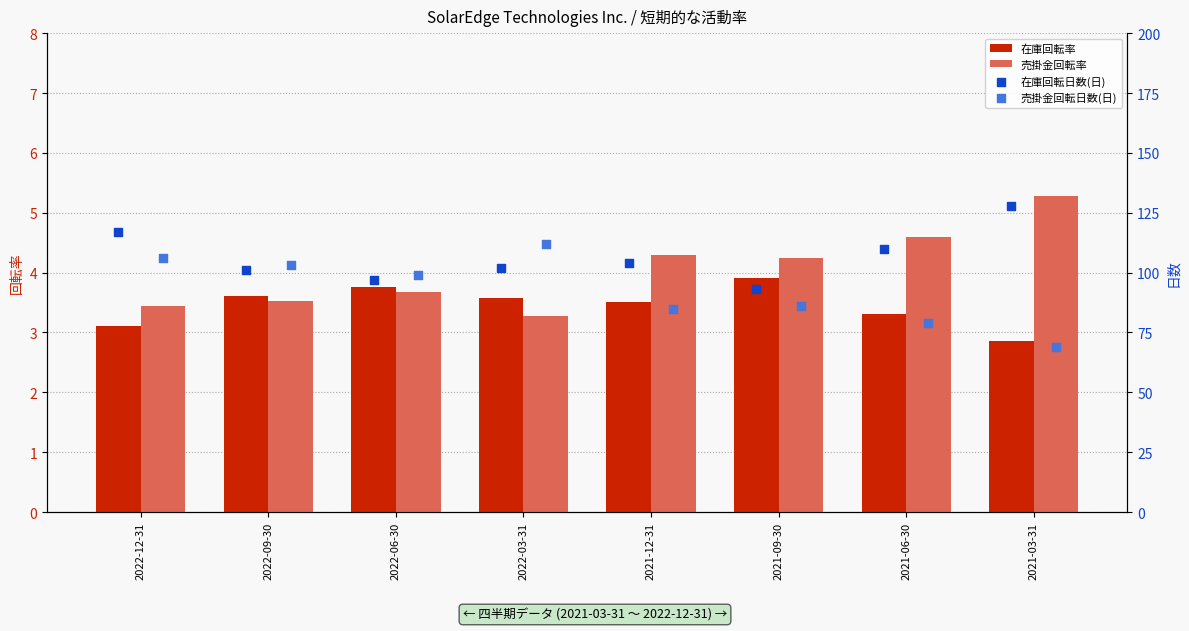

Which series has the largest total across all categories?

在庫回転日数(日)